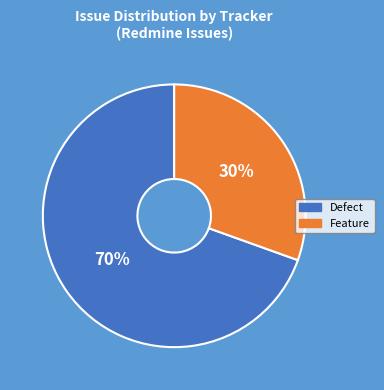

To the nearest percent, what is the average slice percentage?

50%